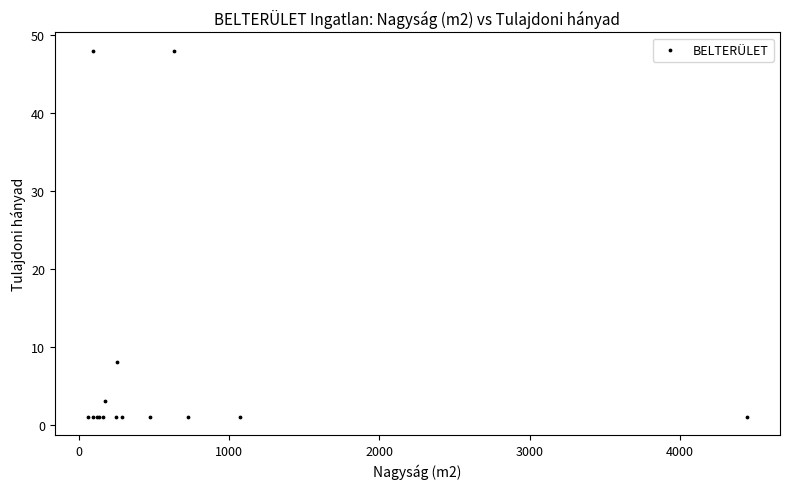

What Y value in the scatter plot is closest to 24?

8